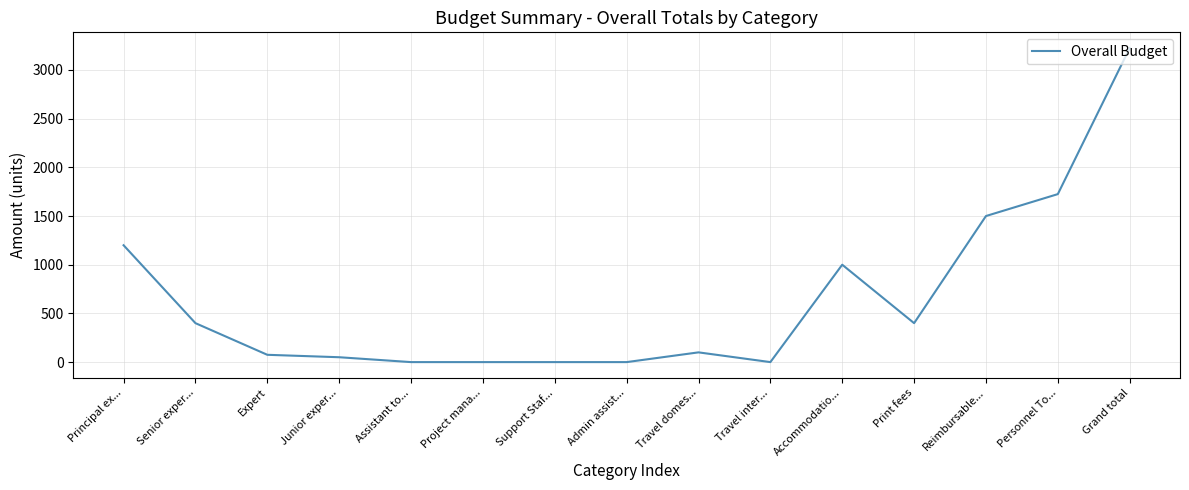

Does the chart have visible grid lines?

Yes